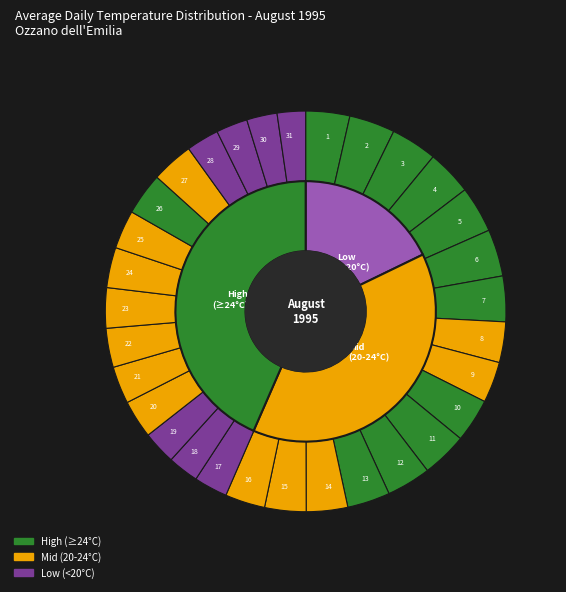

To the nearest percent, what percentage of the pie is 2?

4%